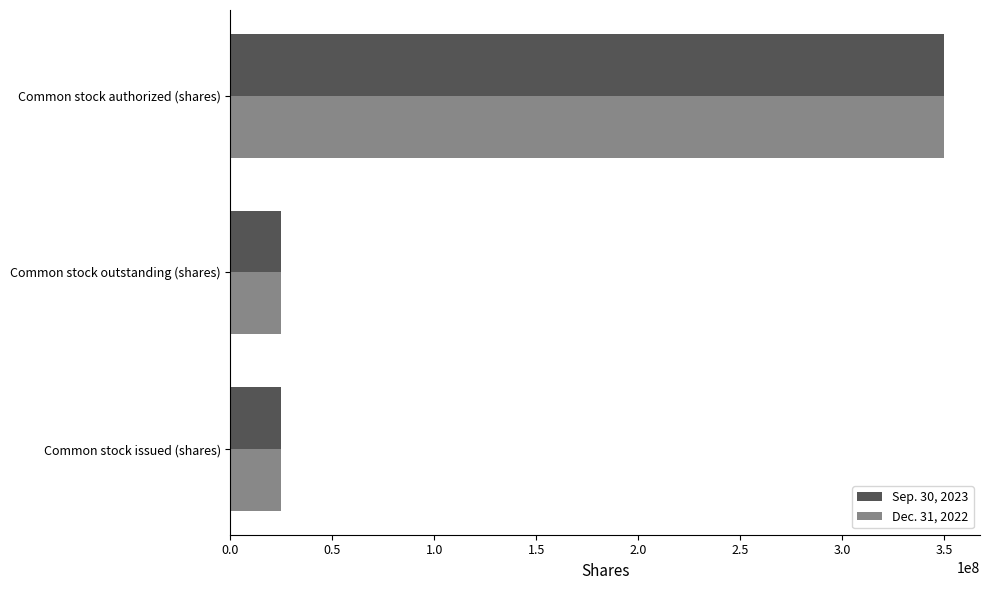

Which series has the largest range (max minus min)?

Dec. 31, 2022